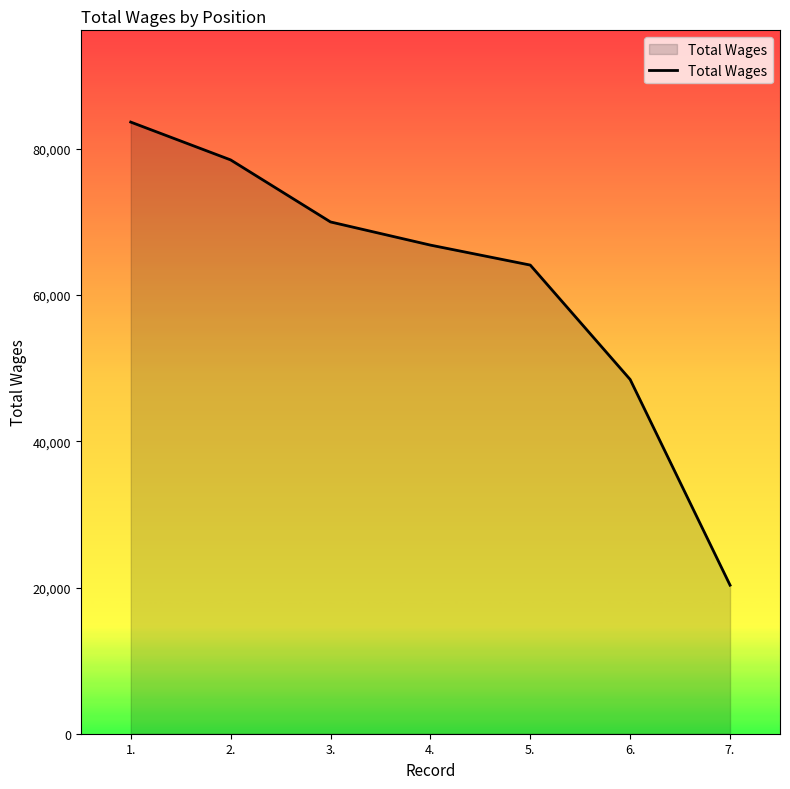

Reading left to right, extract all data points from this chart.

1.=83668	2.=78495	3.=70008	4.=66840	5.=64107	6.=48454	7.=20320